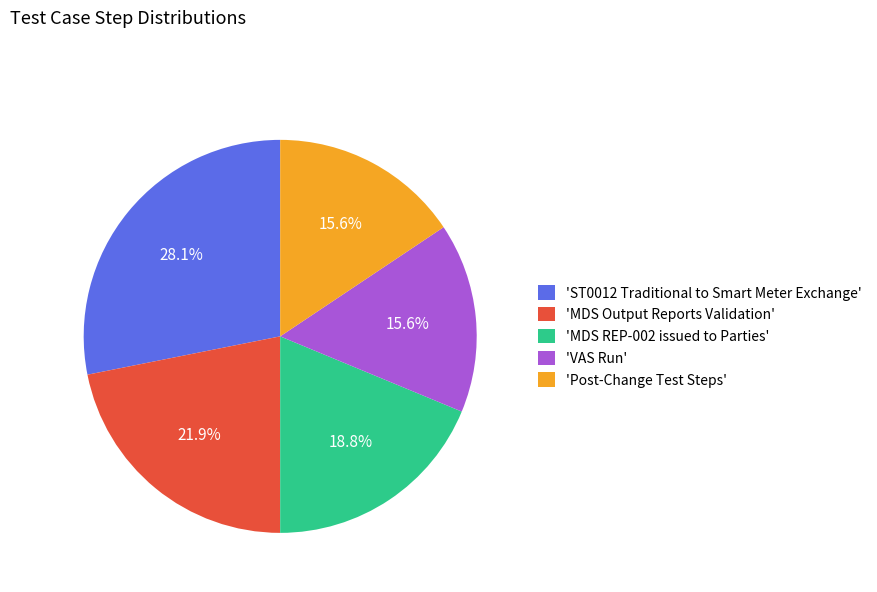

Which category has the biggest portion of the pie?

'ST0012 Traditional to Smart Meter Exchange'